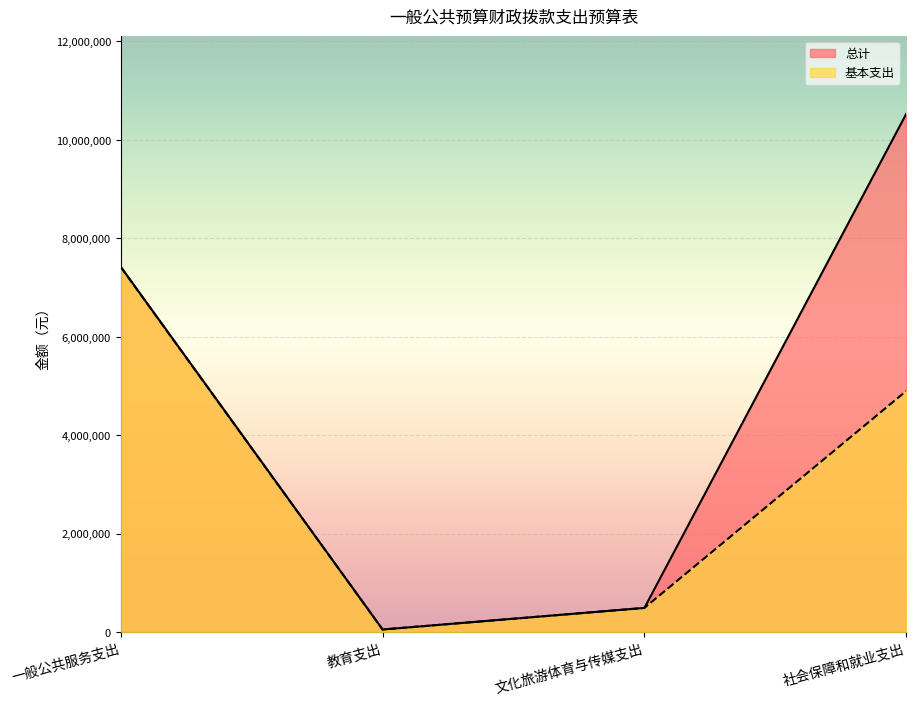

At which label does 基本支出 first exceed 4899393?

一般公共服务支出